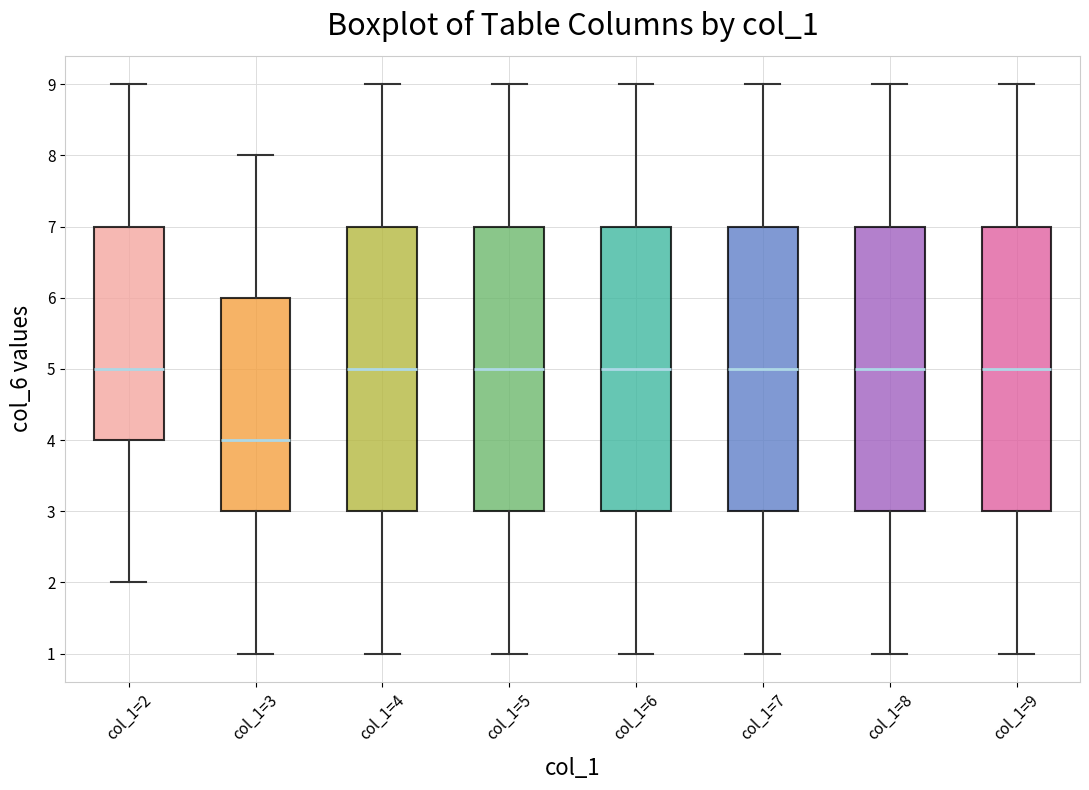

Reading left to right, read every box against the y-axis: the position of its median line, the range the box covers, and the ends of its whiskers. The values are not printed on the chart, so give them approximately, as read against the axis.

col_1=2: median 5, box 4 to 7, whiskers 2 to 9
col_1=3: median 4, box 3 to 6, whiskers 1 to 8
col_1=4: median 5, box 3 to 7, whiskers 1 to 9
col_1=5: median 5, box 3 to 7, whiskers 1 to 9
col_1=6: median 5, box 3 to 7, whiskers 1 to 9
col_1=7: median 5, box 3 to 7, whiskers 1 to 9
col_1=8: median 5, box 3 to 7, whiskers 1 to 9
col_1=9: median 5, box 3 to 7, whiskers 1 to 9